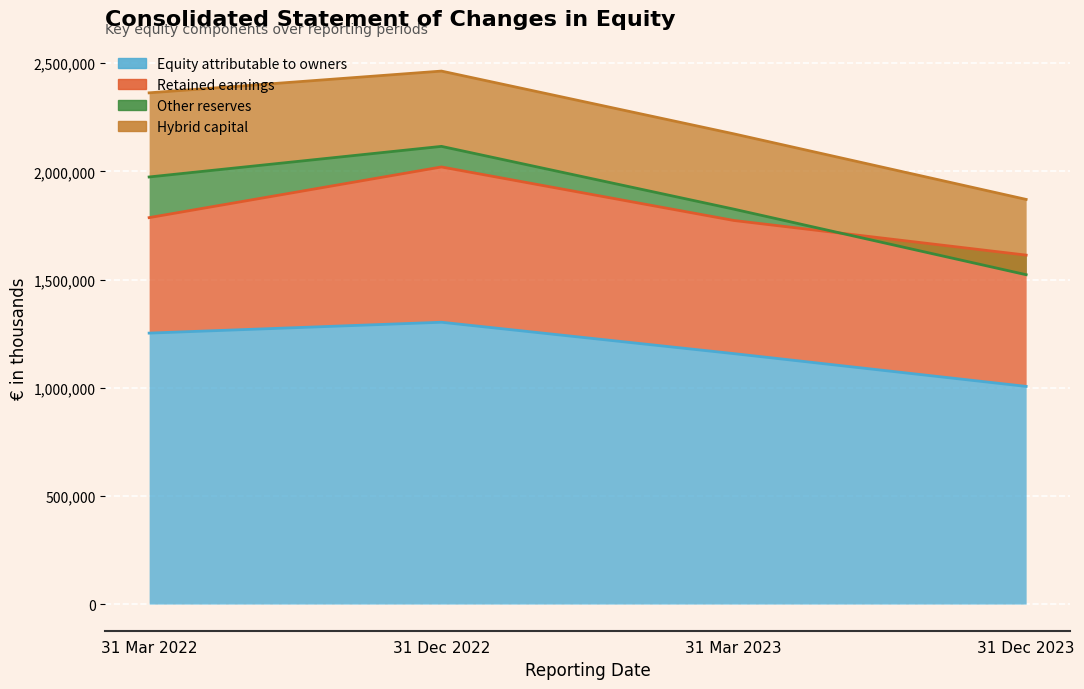

Reading left to right, list all the values displayed in this chart.

Equity attributable to owners: 31 Mar 2022=1252293	31 Dec 2022=1302554	31 Mar 2023=1157525	31 Dec 2023=1006010
Retained earnings: 31 Mar 2022=533689	31 Dec 2022=717636	31 Mar 2023=615402	31 Dec 2023=606726
Other reserves: 31 Mar 2022=187909	31 Dec 2022=95116	31 Mar 2023=52321	31 Dec 2023=-90518
Hybrid capital: 31 Mar 2022=388849	31 Dec 2022=347956	31 Mar 2023=347956	31 Dec 2023=347956